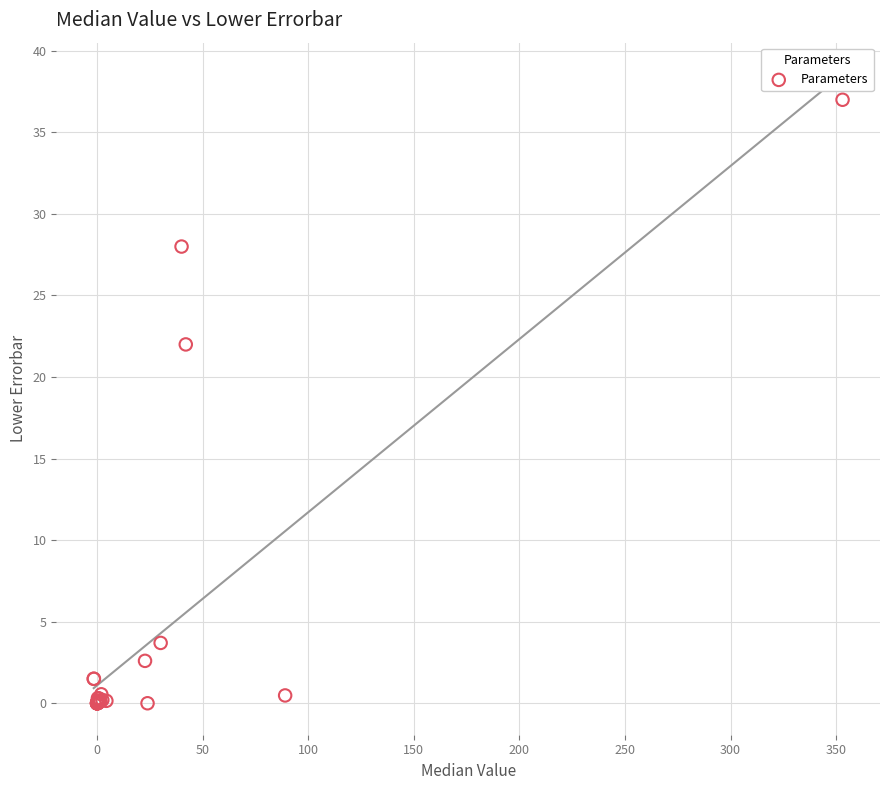

What Y value in the scatter plot is closest to 18?

22.0